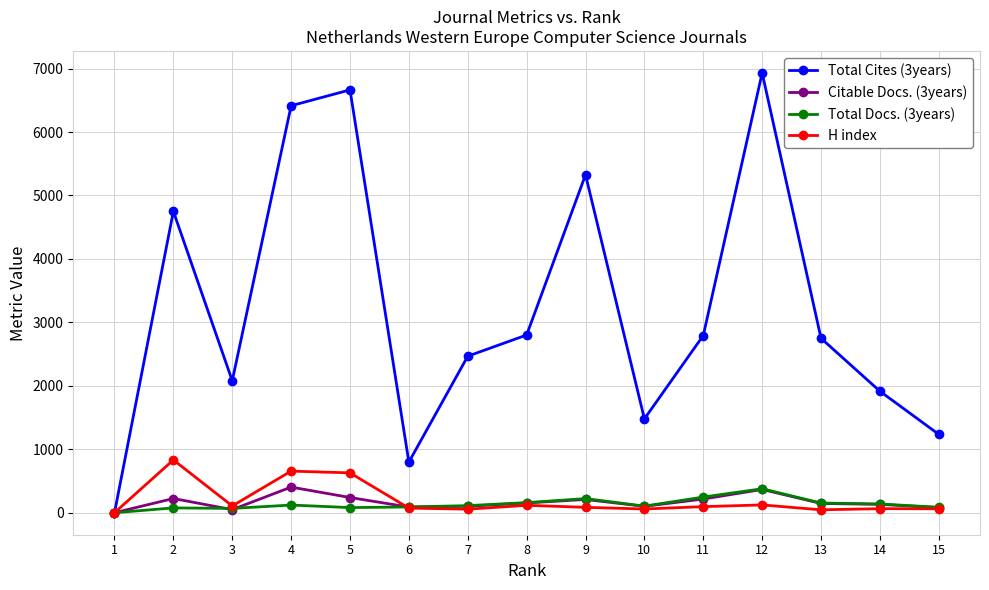

Is the value of H index at 9 greater than the value of Total Cites (3years) at 9?

No